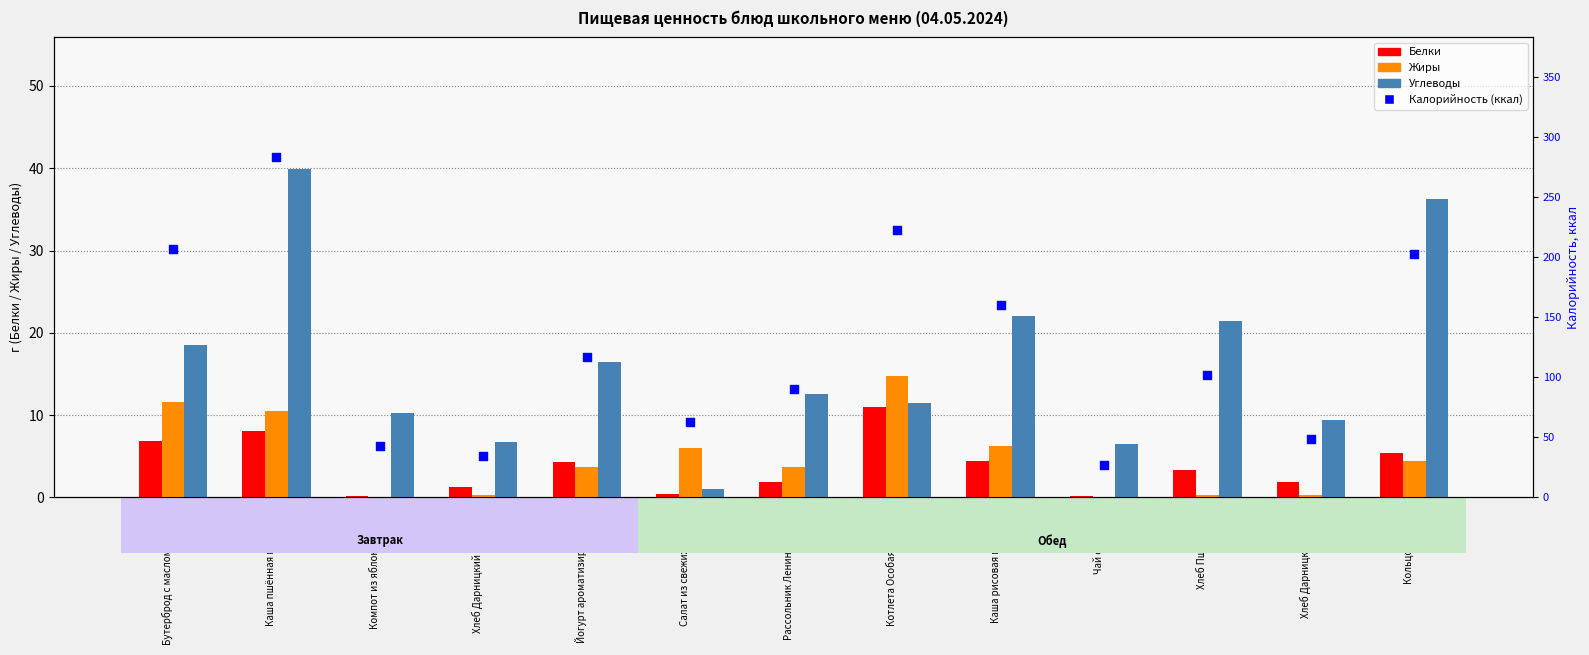

At how many categories does at least one series exceed 18?

13